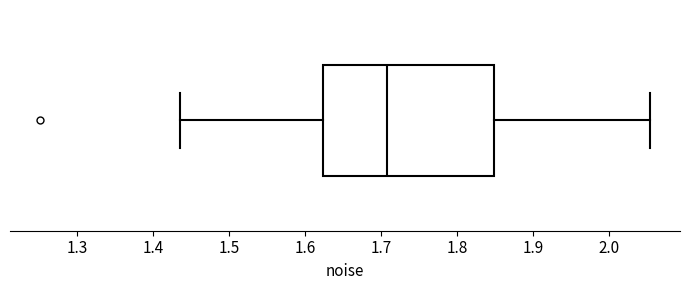

Transcribe this box plot: give where the median line is, the range the box spans, and where the two whiskers end, as read against the x-axis. The values are not printed on the chart, so give them approximately, as read against the axis.

median 1.71, box 1.62 to 1.85, whiskers 1.44 to 2.05